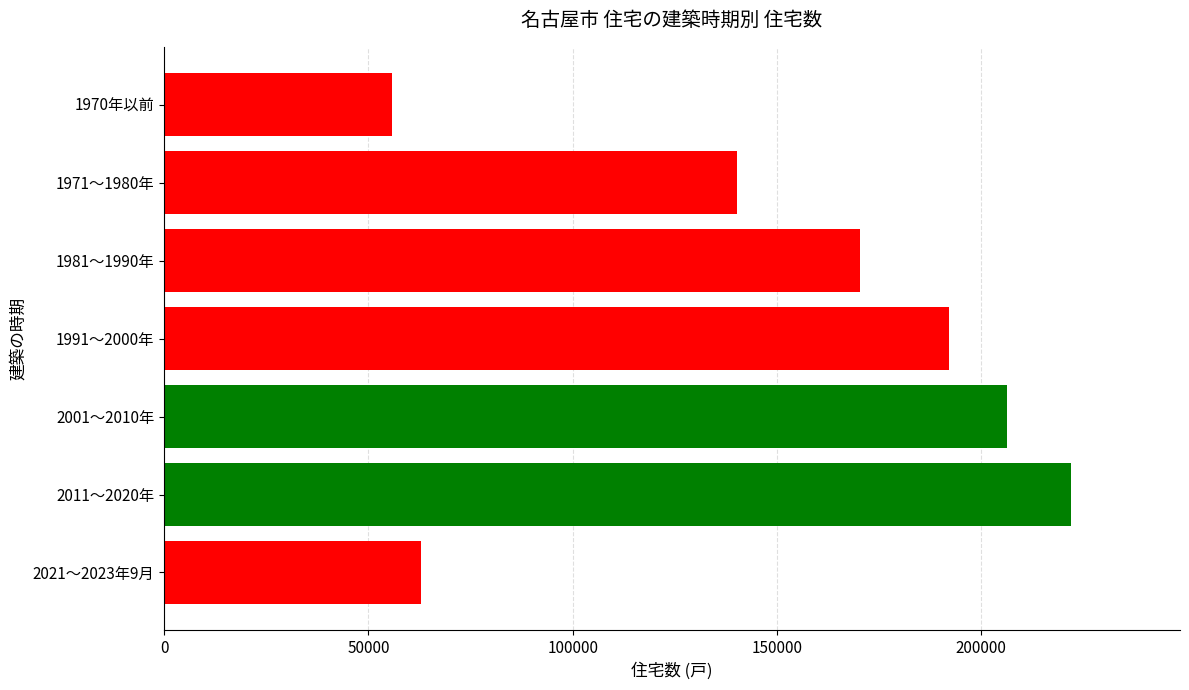

What is the difference between the values at 2021～2023年9月 and 1970年以前?

7100